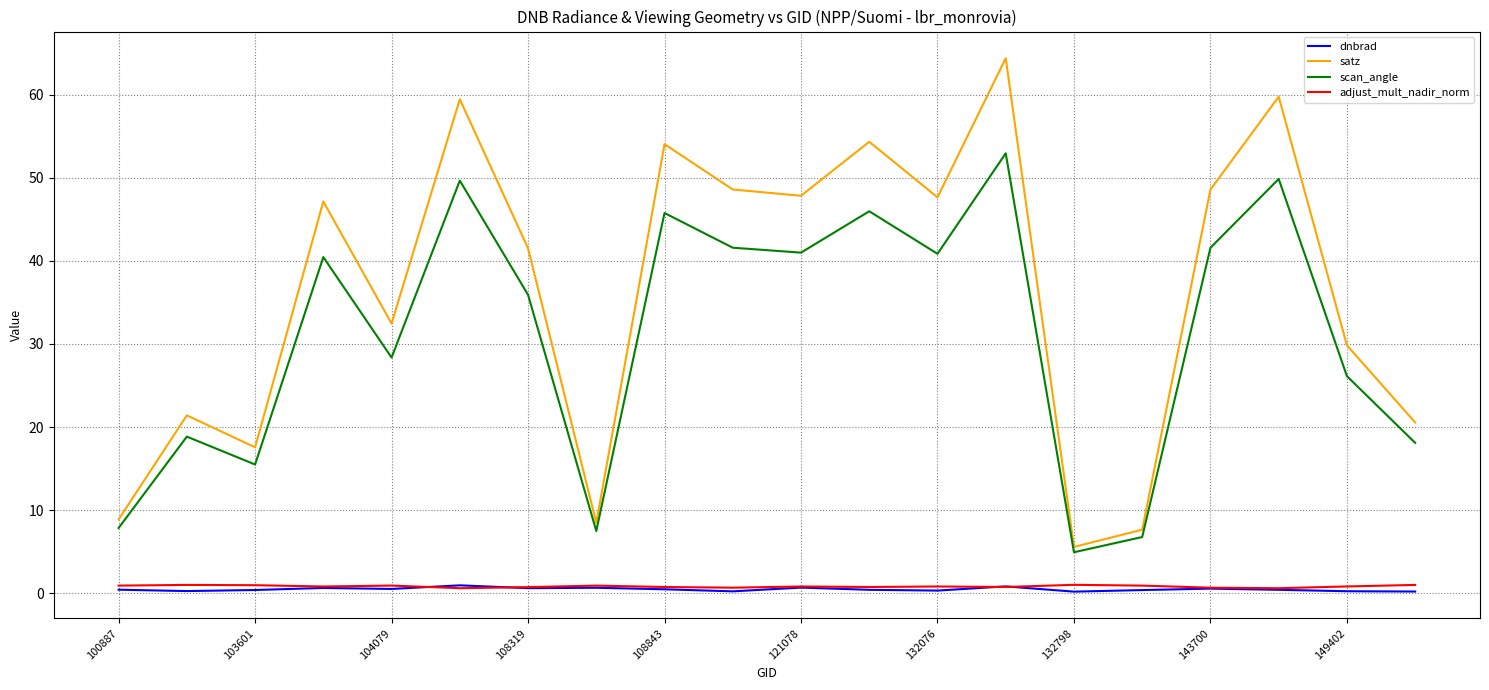

True or false: satz has more than 0 points higher than both neighbors.

True